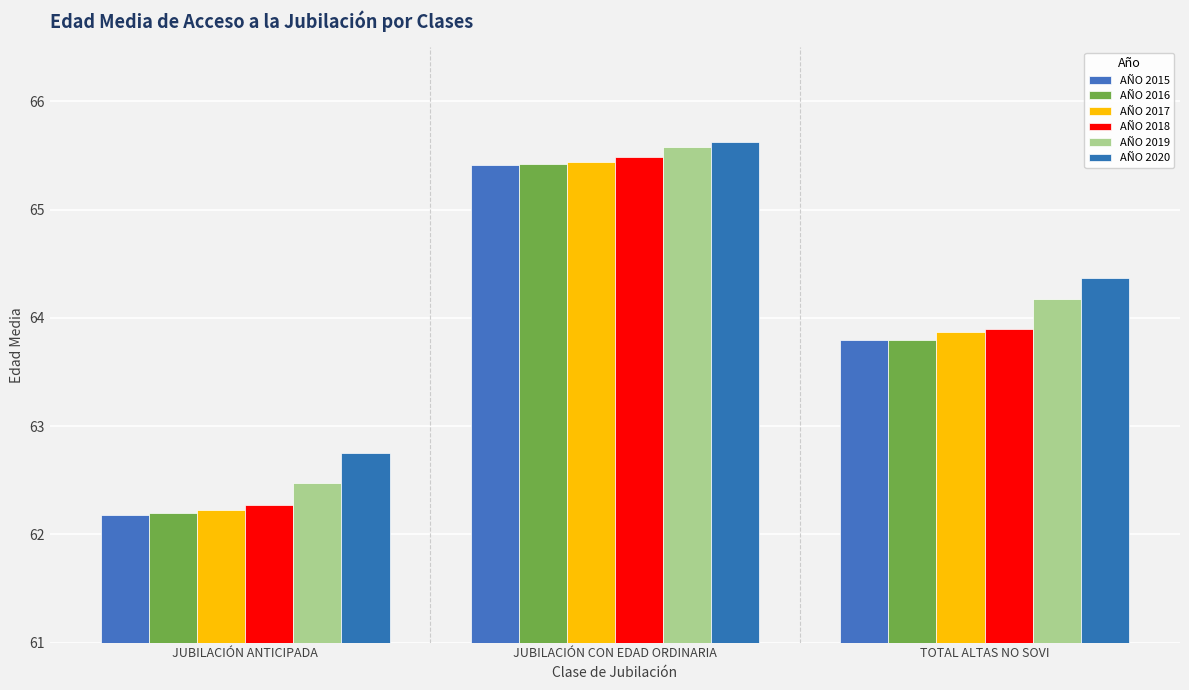

What is the value of the AÑO 2016 bar at the 2nd from the left?

65.4